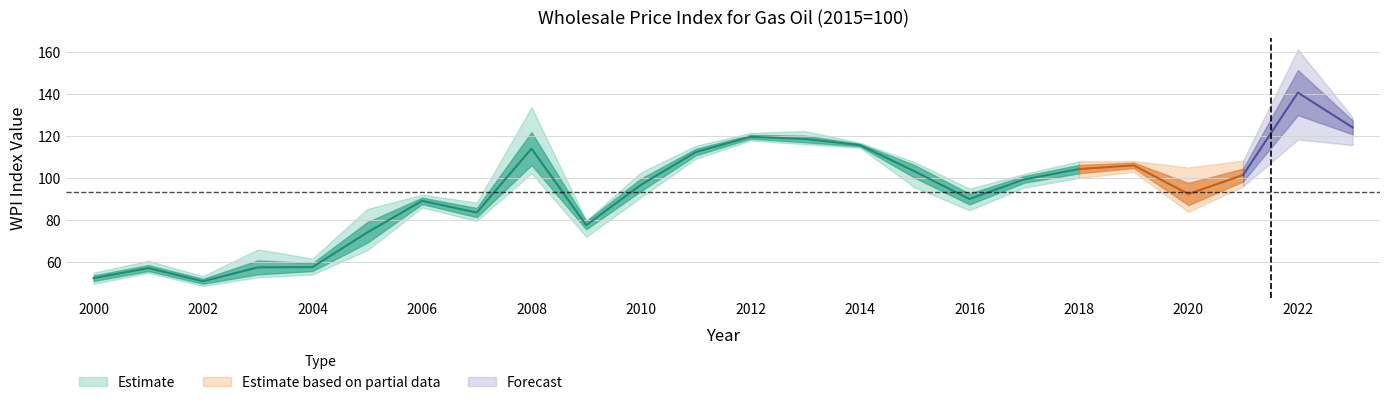

Is the value of April at 2007 greater than the value of May at 2009?

Yes